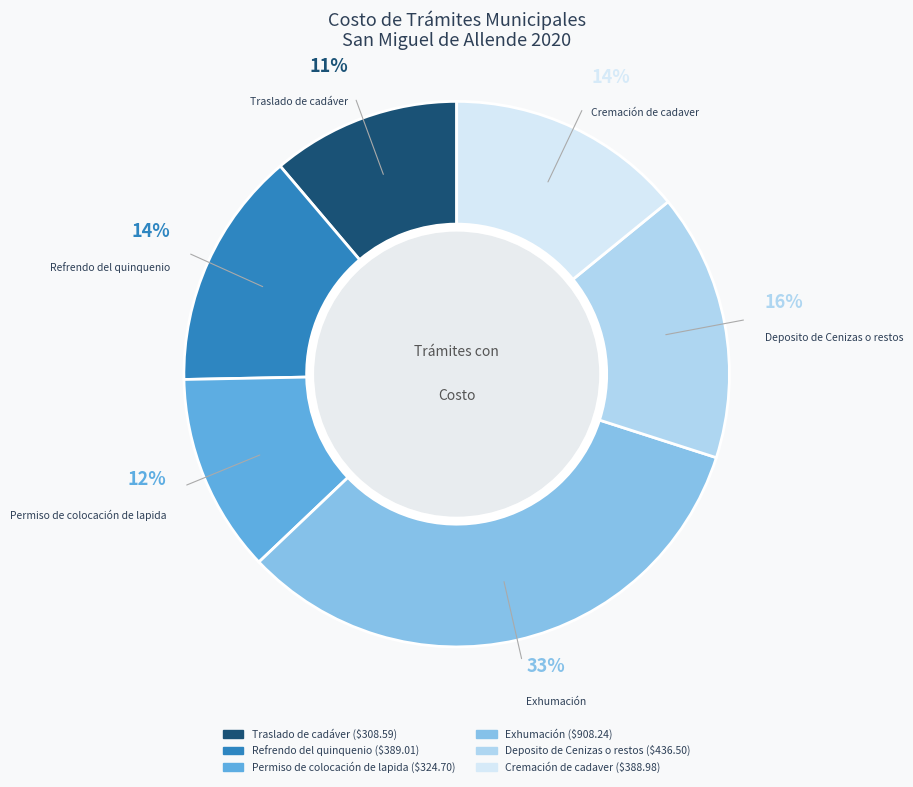

How many segments does this pie chart have?

6